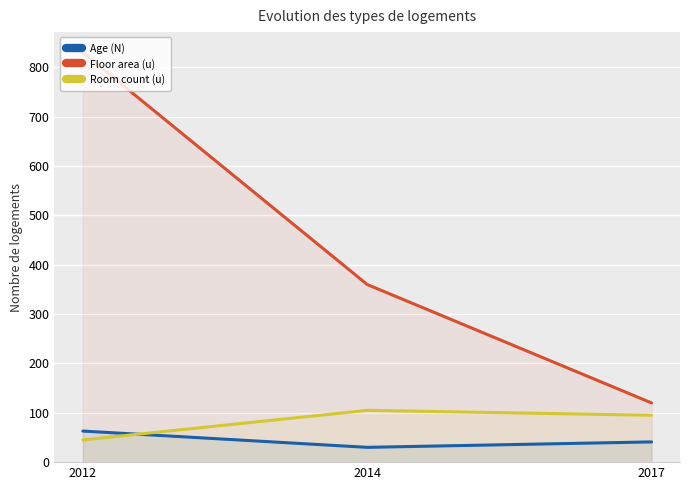

How many data points in Floor area (u) are above 360?

1